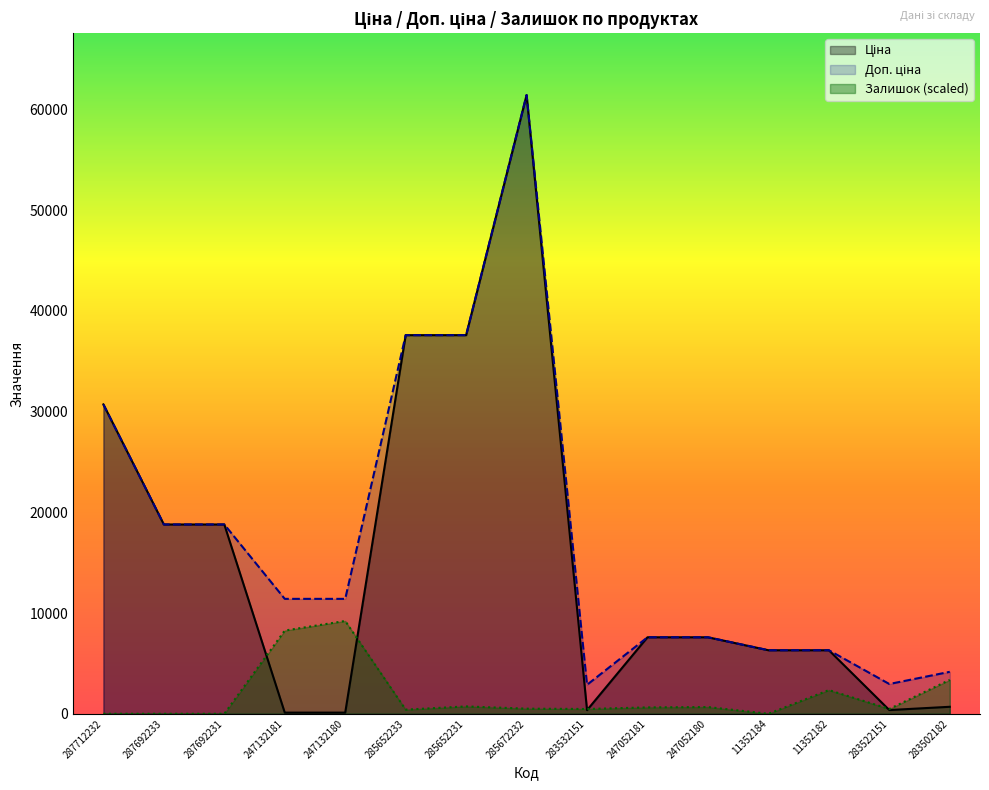

How many lines are shown in the chart?

3